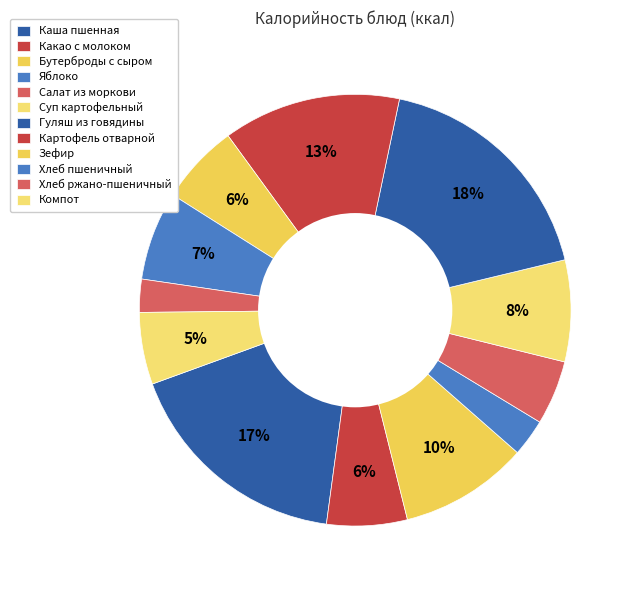

To the nearest percent, what is the combined percentage of Яблоко and Гуляш из говядины?

21%